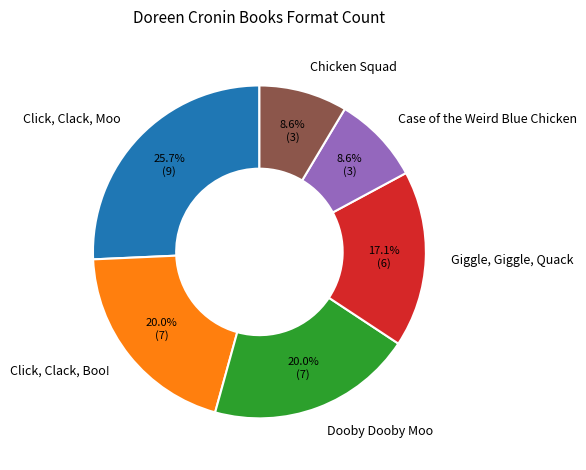

Which has a higher value, Click, Clack, Boo! or Chicken Squad?

Click, Clack, Boo!